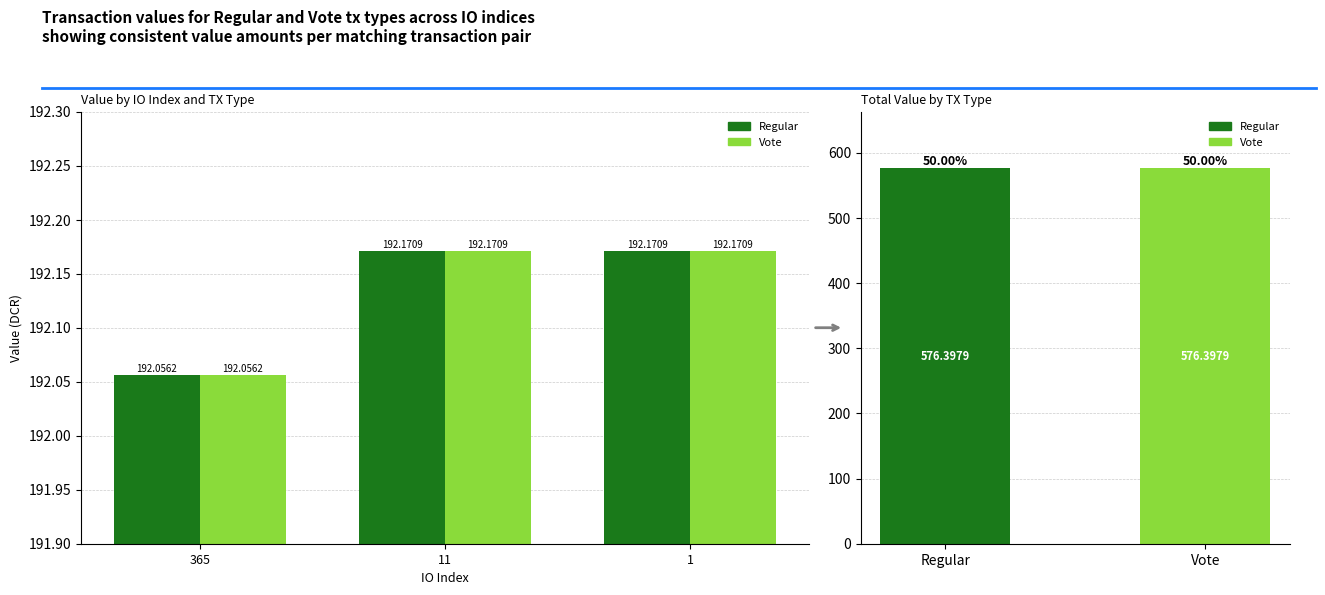

Reading left to right, list all the values displayed in this chart.

Regular: 365=192.1	11=192.2	1=192.2
Vote: 365=192.1	11=192.2	1=192.2